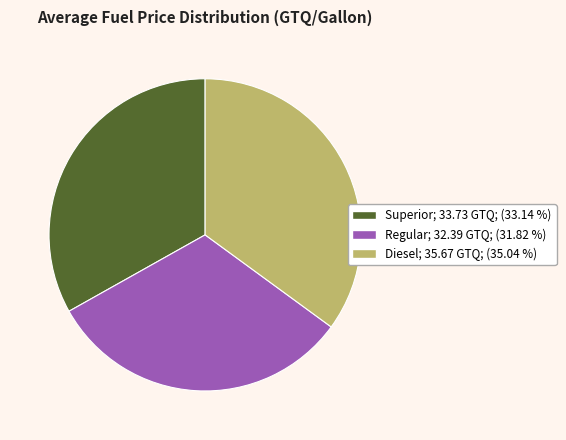

Do Diesel and Regular together represent more than half of the pie?

Yes